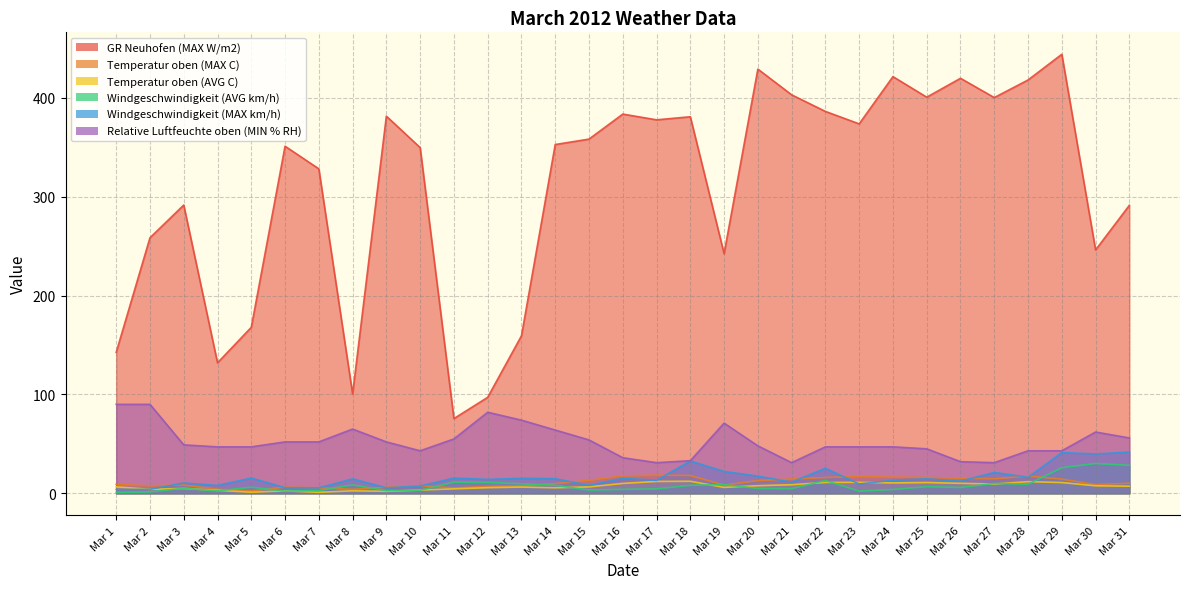

Where is Relative Luftfeuchte oben (MIN % RH) nearest to the value 60?

Mar 30